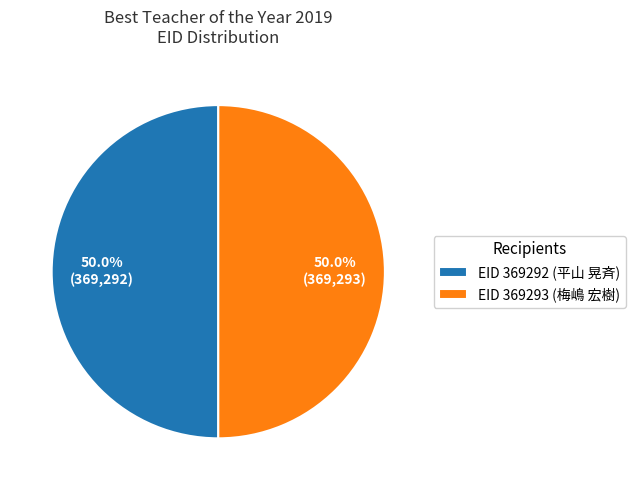

Is the sum of EID 369292 (平山 晃斉) and EID 369293 (梅嶋 宏樹) greater than half?

Yes